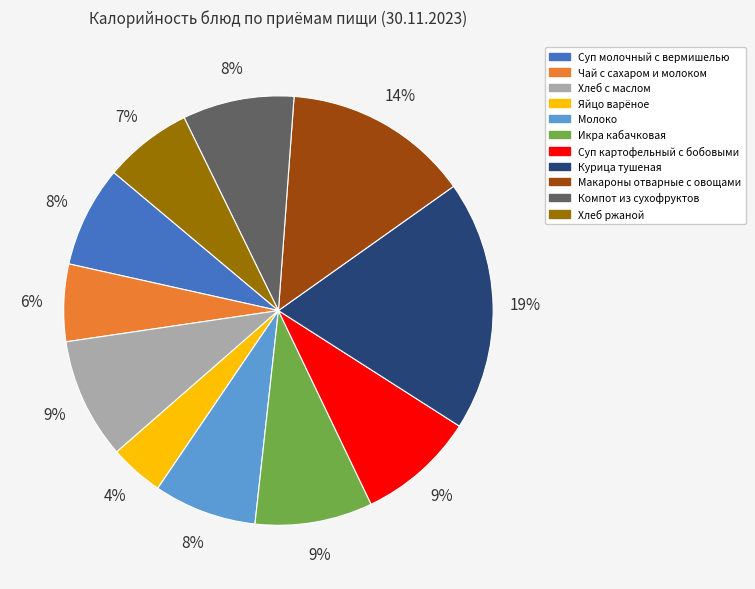

Does Суп картофельный с бобовыми account for over 50% of the chart?

No